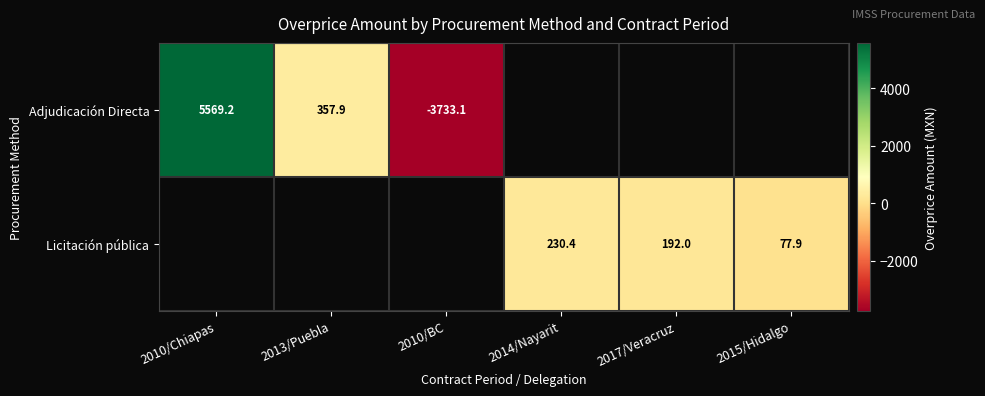

Is the value of Adjudicación Directa at 2010/Chiapas greater than the value of Licitación pública at 2017/Veracruz?

Yes